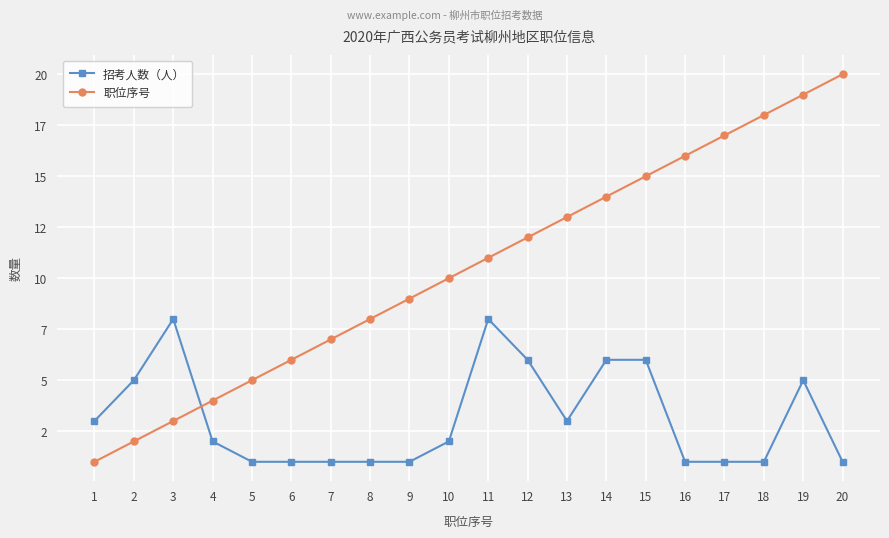

What is the total value across all series at 2?

7